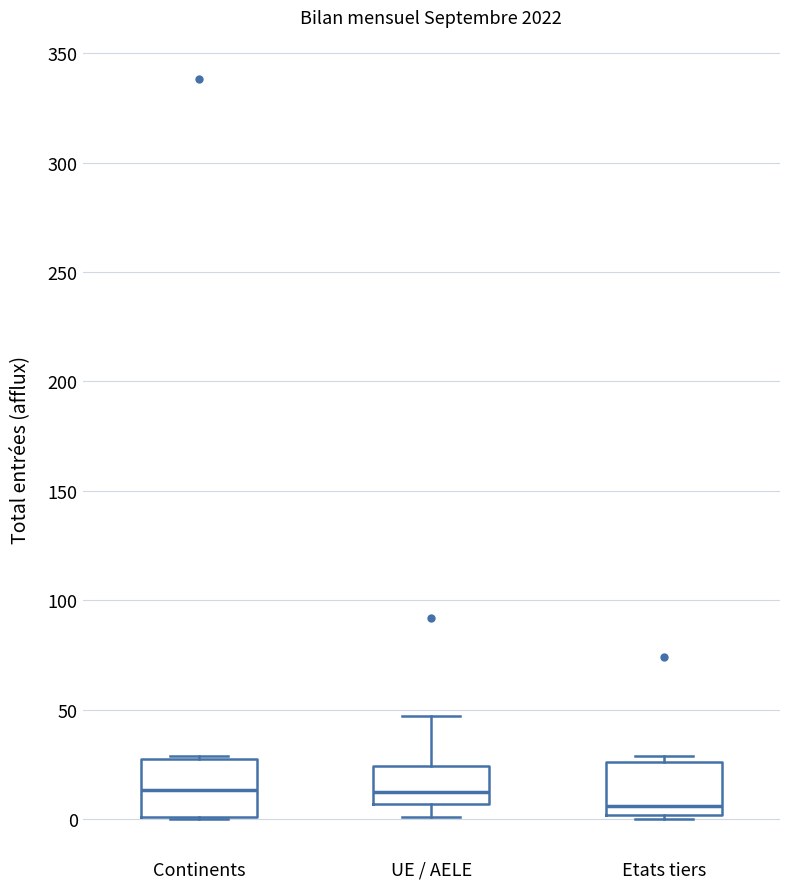

Where is the lower edge of the box for UE / AELE on the y-axis? The values are not printed on the chart, so give them approximately, as read against the axis.

5